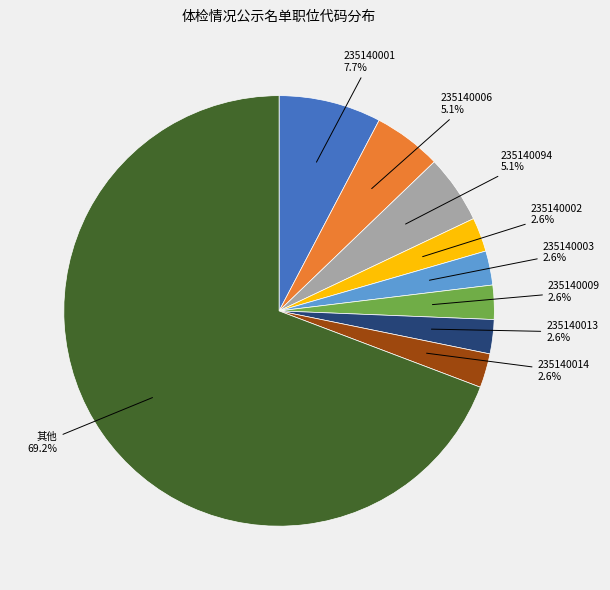

Is there any slice that represents more than half of the pie?

Yes